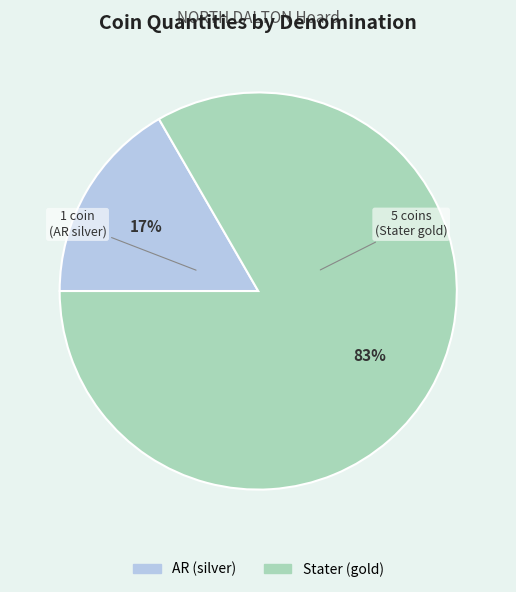

To the nearest percent, what is the combined percentage of AR (silver) and Stater (gold)?

100%